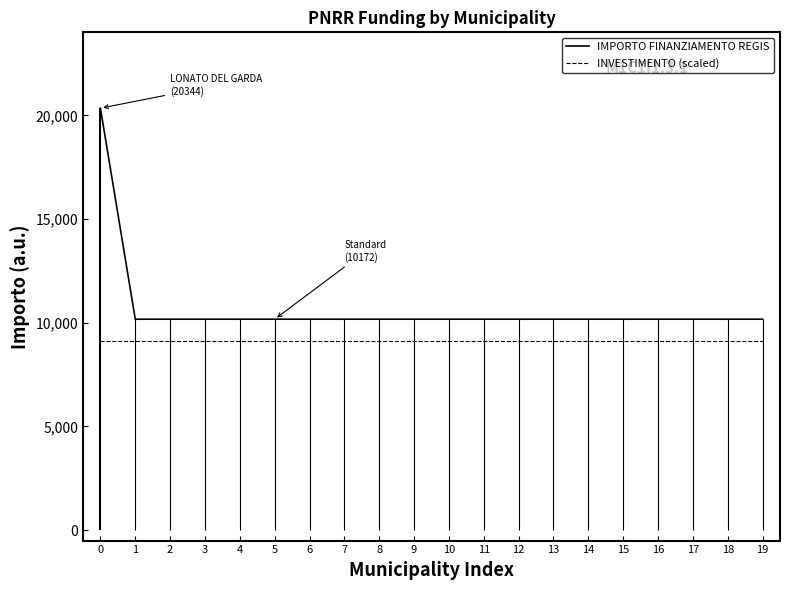

What are all the series names shown in the legend?

IMPORTO FINANZIAMENTO REGIS, INVESTIMENTO (scaled)